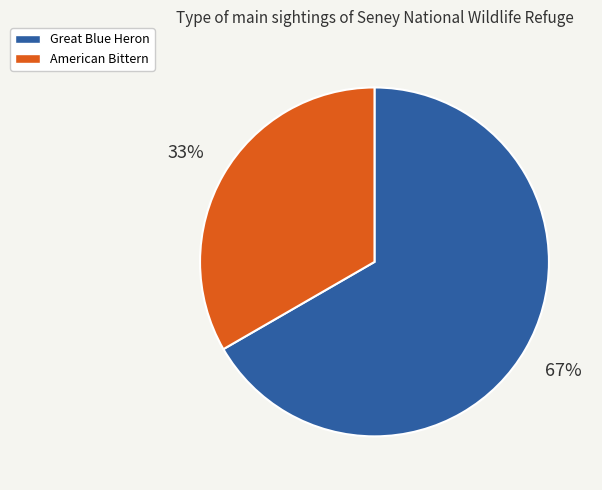

What percentage is the American Bittern slice, to the nearest percent?

33%